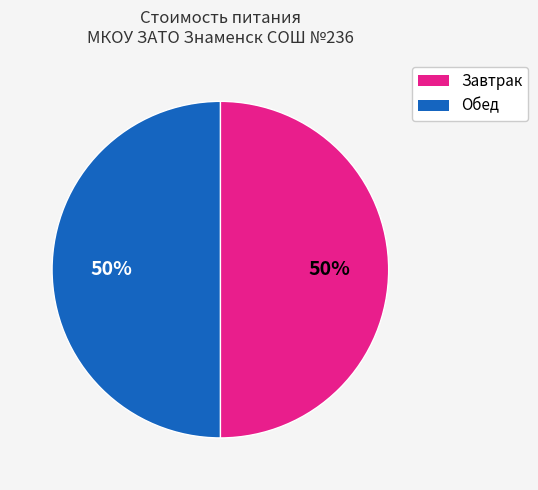

To the nearest percent, what is the average slice percentage?

50%